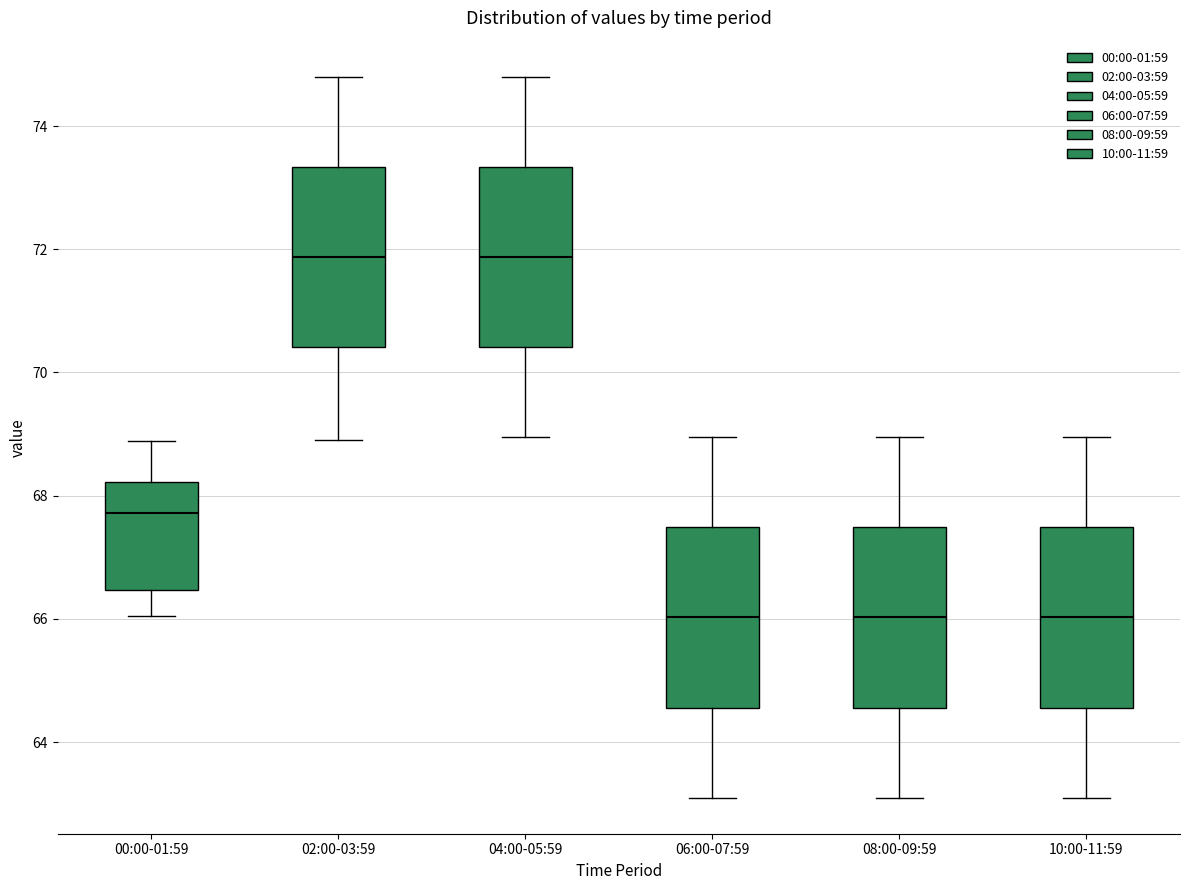

Reading left to right, read every box against the y-axis: the position of its median line, the range the box covers, and the ends of its whiskers. The values are not printed on the chart, so give them approximately, as read against the axis.

00:00-01:59: median 67.8, box 66.4 to 68.2, whiskers 66.0 to 68.8
02:00-03:59: median 71.8, box 70.4 to 73.4, whiskers 69.0 to 74.8
04:00-05:59: median 71.8, box 70.4 to 73.4, whiskers 69.0 to 74.8
06:00-07:59: median 66.0, box 64.6 to 67.4, whiskers 63.2 to 69.0
08:00-09:59: median 66.0, box 64.6 to 67.4, whiskers 63.2 to 69.0
10:00-11:59: median 66.0, box 64.6 to 67.4, whiskers 63.2 to 69.0